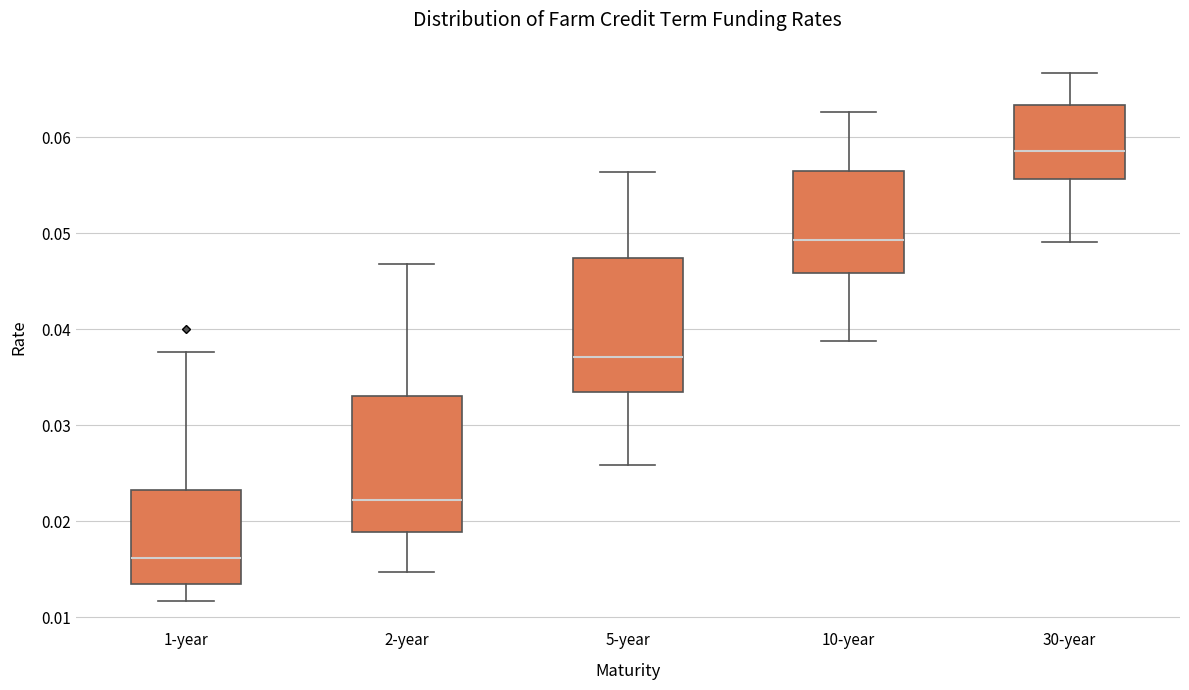

Reading left to right, read every box against the y-axis: the position of its median line, the range the box covers, and the ends of its whiskers. The values are not printed on the chart, so give them approximately, as read against the axis.

1-year: median 0.016, box 0.013 to 0.023, whiskers 0.012 to 0.038
2-year: median 0.022, box 0.019 to 0.033, whiskers 0.015 to 0.047
5-year: median 0.037, box 0.034 to 0.047, whiskers 0.026 to 0.056
10-year: median 0.049, box 0.046 to 0.057, whiskers 0.039 to 0.063
30-year: median 0.059, box 0.056 to 0.063, whiskers 0.049 to 0.067